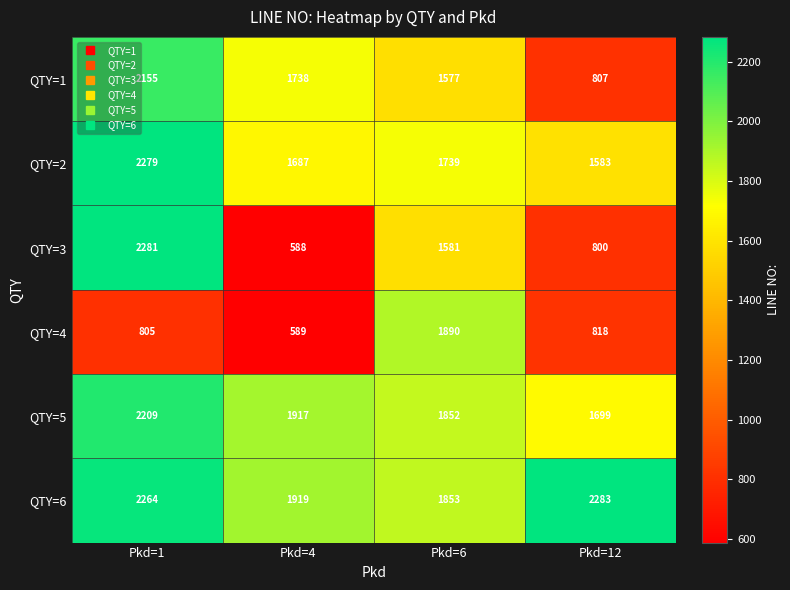

Reading right to left, transcribe all the data shown in this chart.

QTY=1: Pkd=12=807	Pkd=6=1577	Pkd=4=1738	Pkd=1=2155
QTY=2: Pkd=12=1583	Pkd=6=1739	Pkd=4=1687	Pkd=1=2279
QTY=3: Pkd=12=800	Pkd=6=1581	Pkd=4=588	Pkd=1=2281
QTY=4: Pkd=12=818	Pkd=6=1890	Pkd=4=589	Pkd=1=805
QTY=5: Pkd=12=1699	Pkd=6=1852	Pkd=4=1917	Pkd=1=2209
QTY=6: Pkd=12=2283	Pkd=6=1853	Pkd=4=1919	Pkd=1=2264